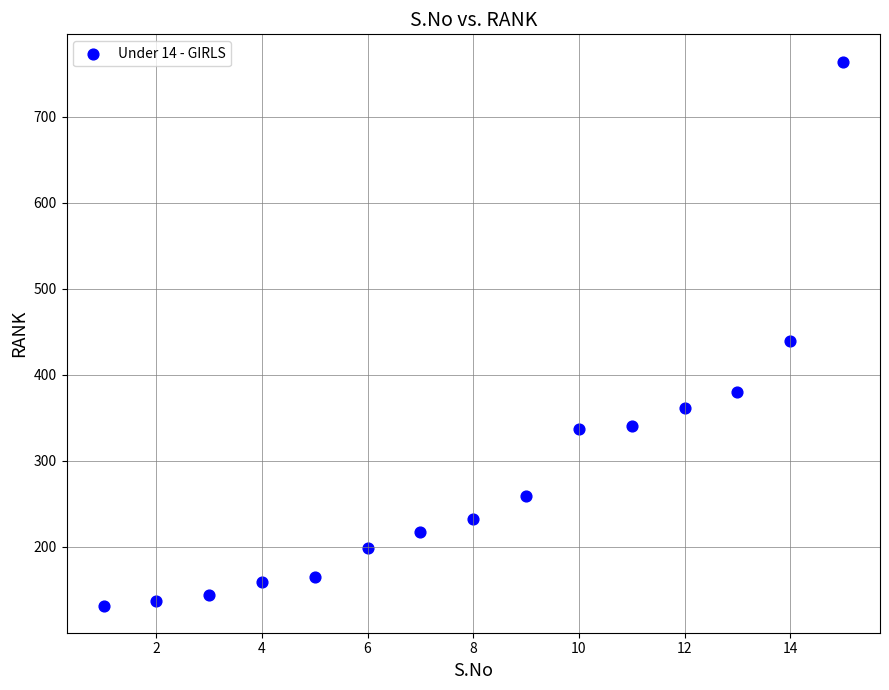

What Y value in the scatter plot is closest to 448?

439